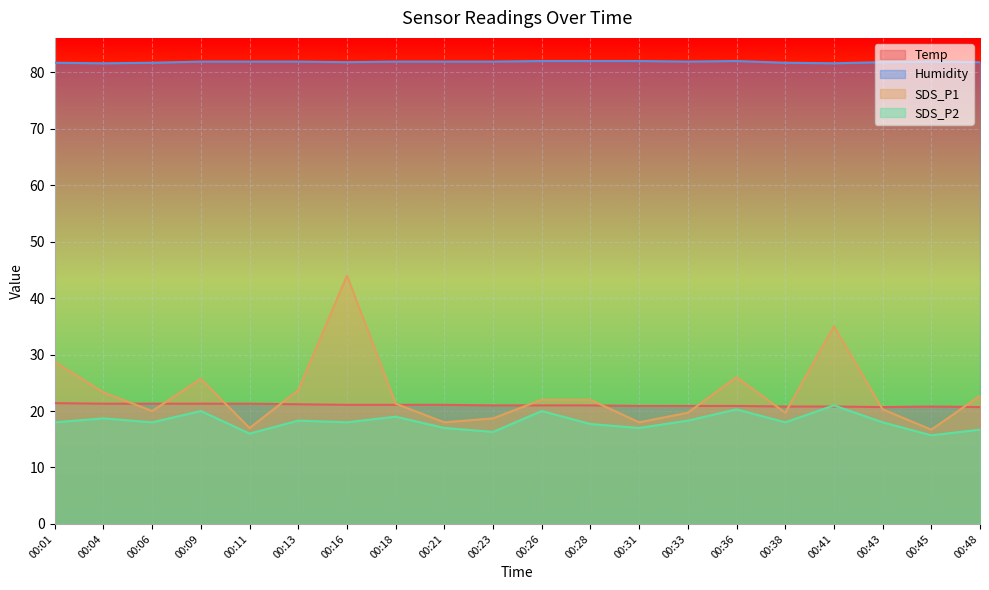

Rank the series by their maximum value, from highest to lowest.

Humidity, SDS_P1, Temp, SDS_P2